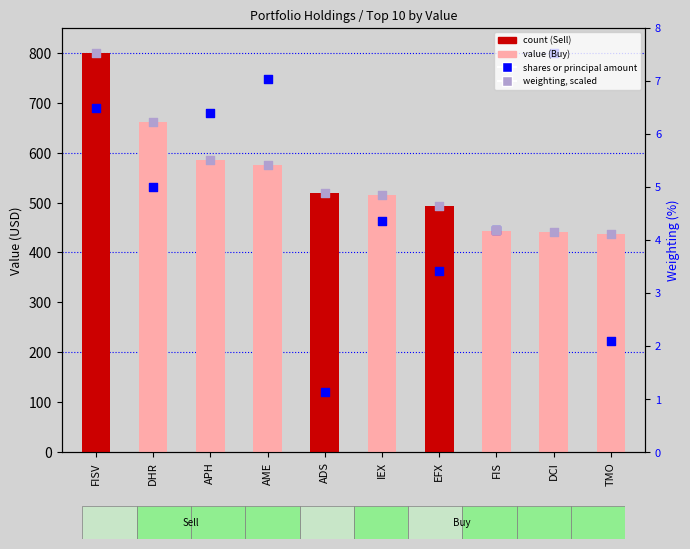

Which series contains the lowest Y value?

shares or principal amount